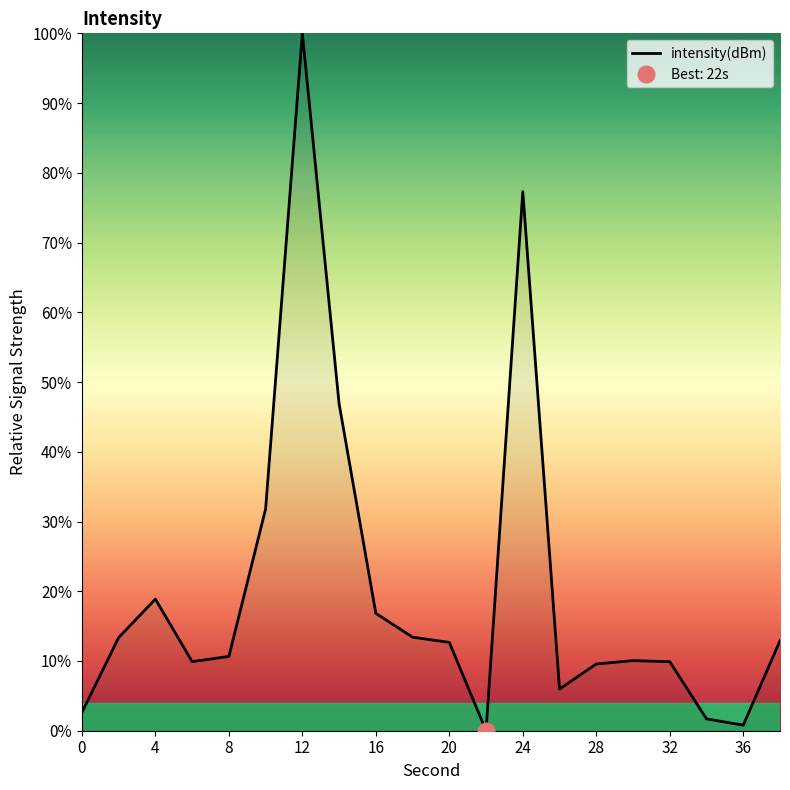

What is the average value?

20.3